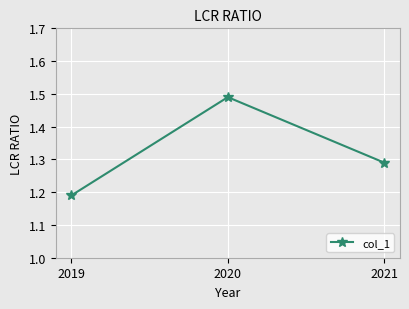

Where is the data nearest to the value 1?

2019